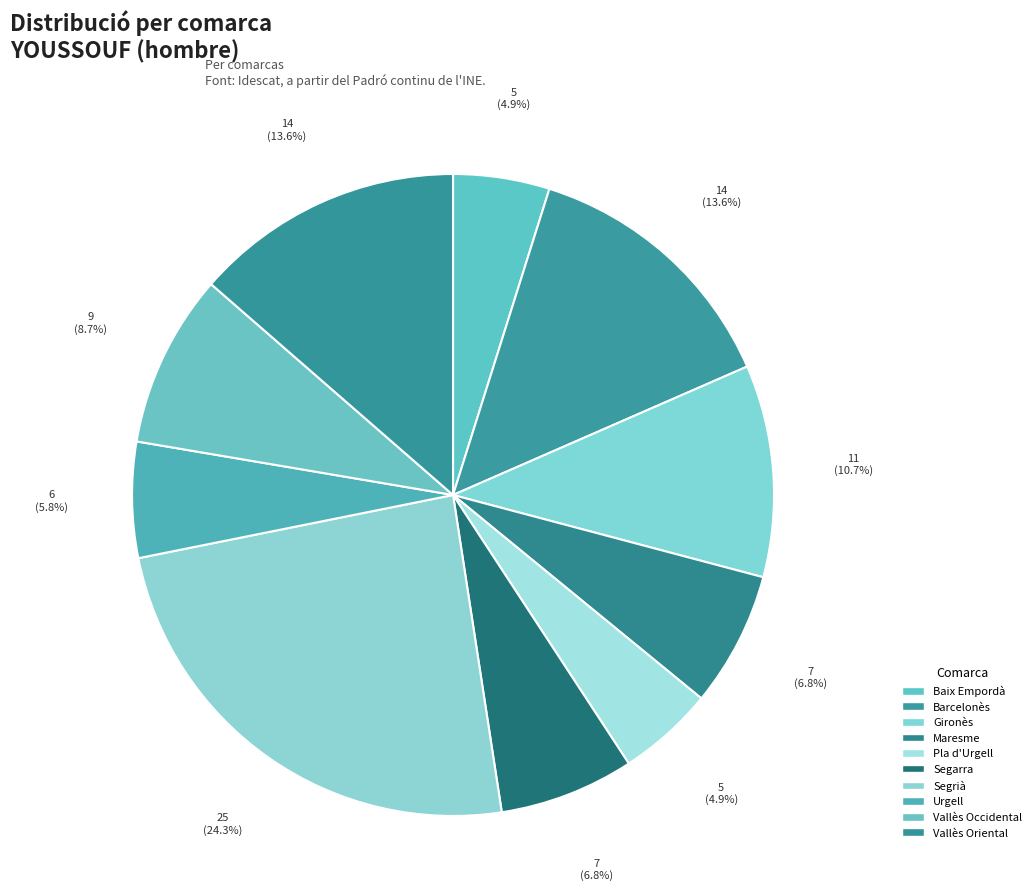

Is there a majority slice in this chart?

No